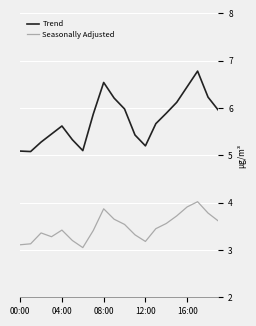

True or false: Trend has more than 1 points higher than both neighbors.

True